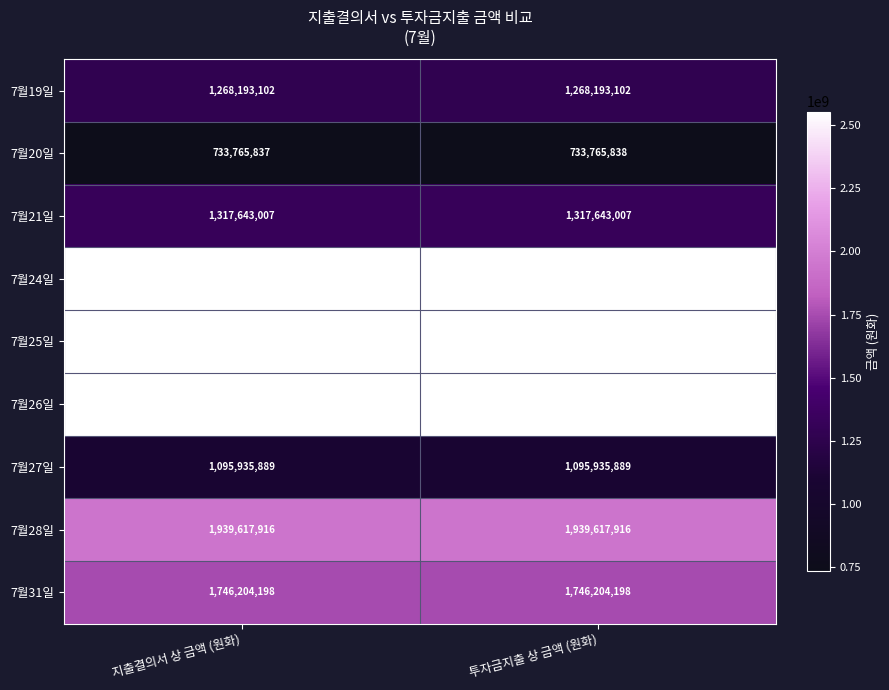

How many categories are shown in the chart?

2